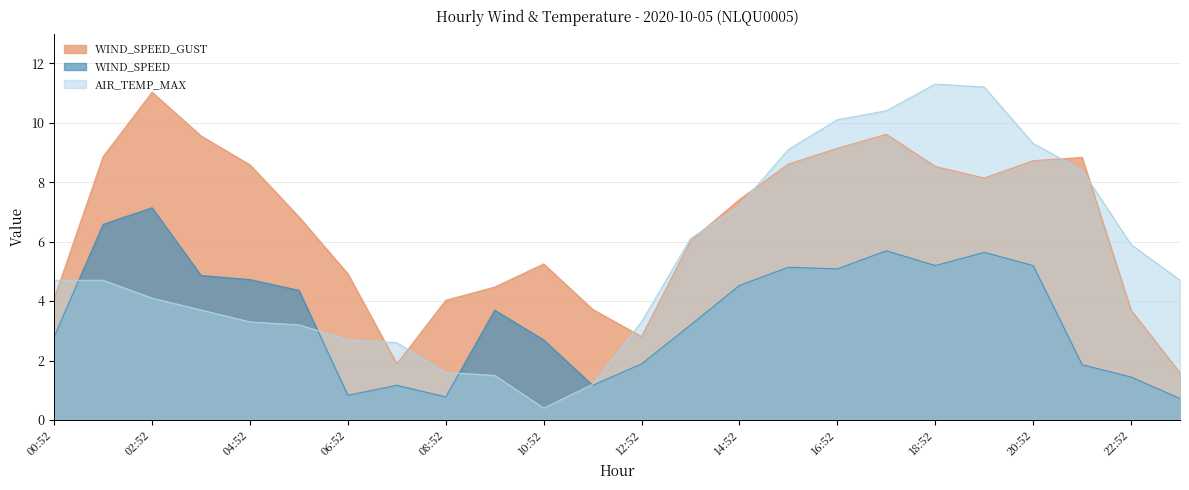

What is the sum of the WIND_SPEED values at 03:52 and 10:52?

7.6